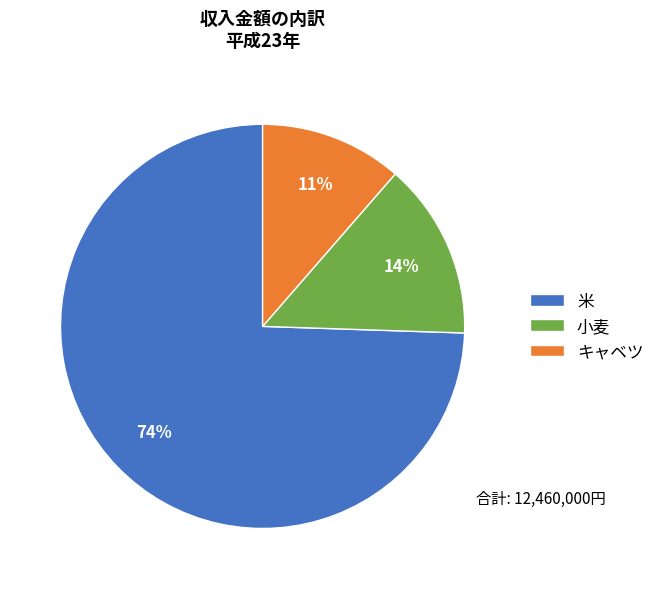

Combined, do 小麦 and 米 account for over 50%?

Yes